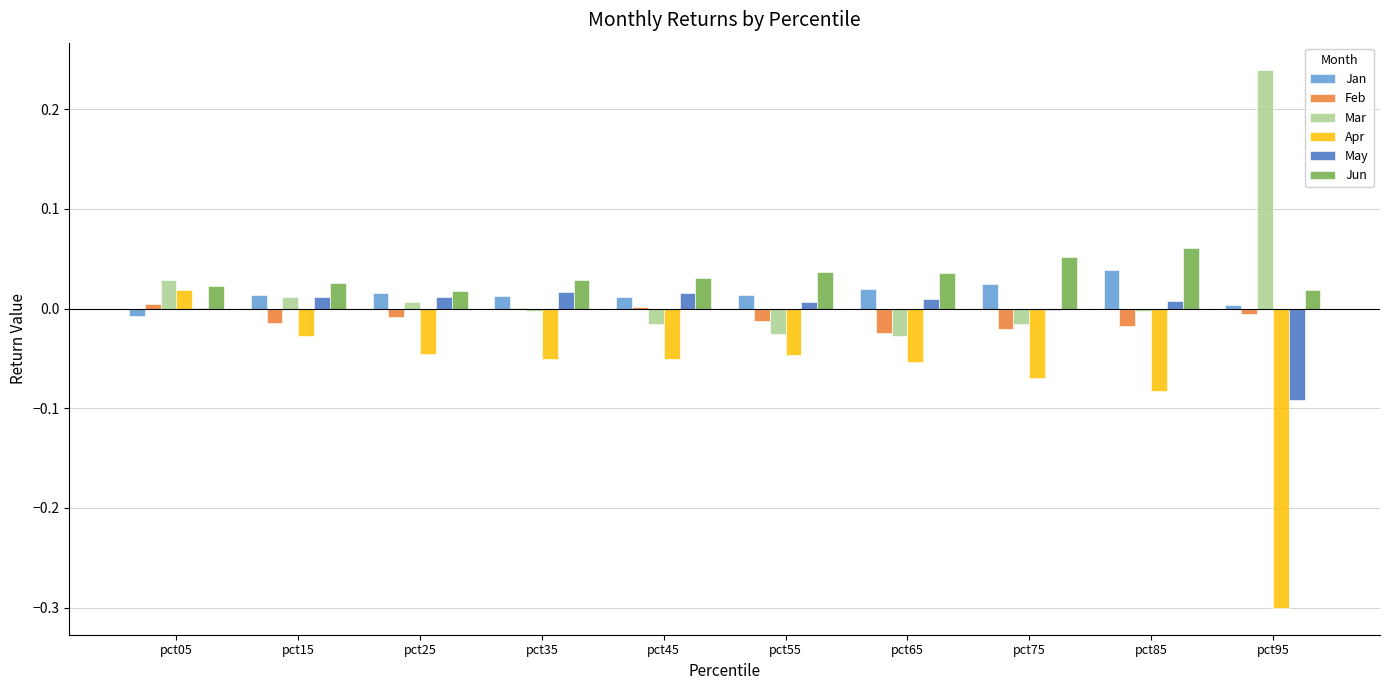

True or false: Jan has a value of 0.0 at pct95.

True